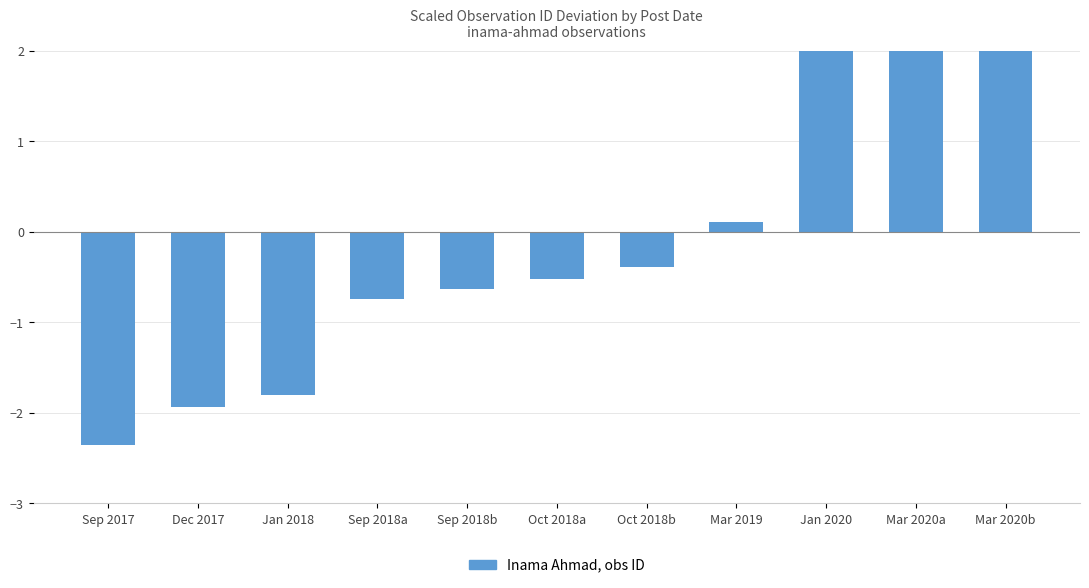

Does the chart contain any negative values?

Yes